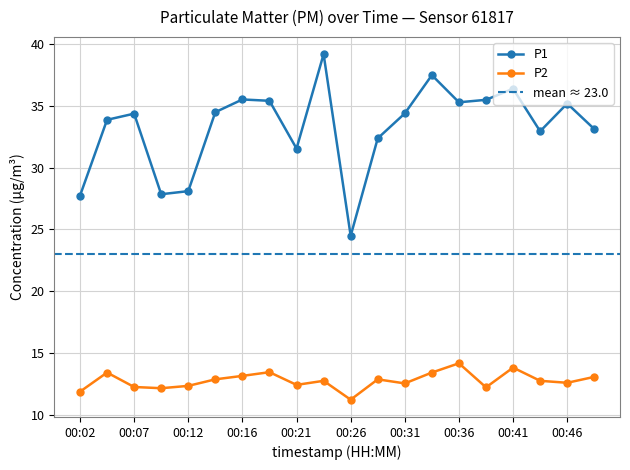

How many interior local peaks does the P2 series have?

6